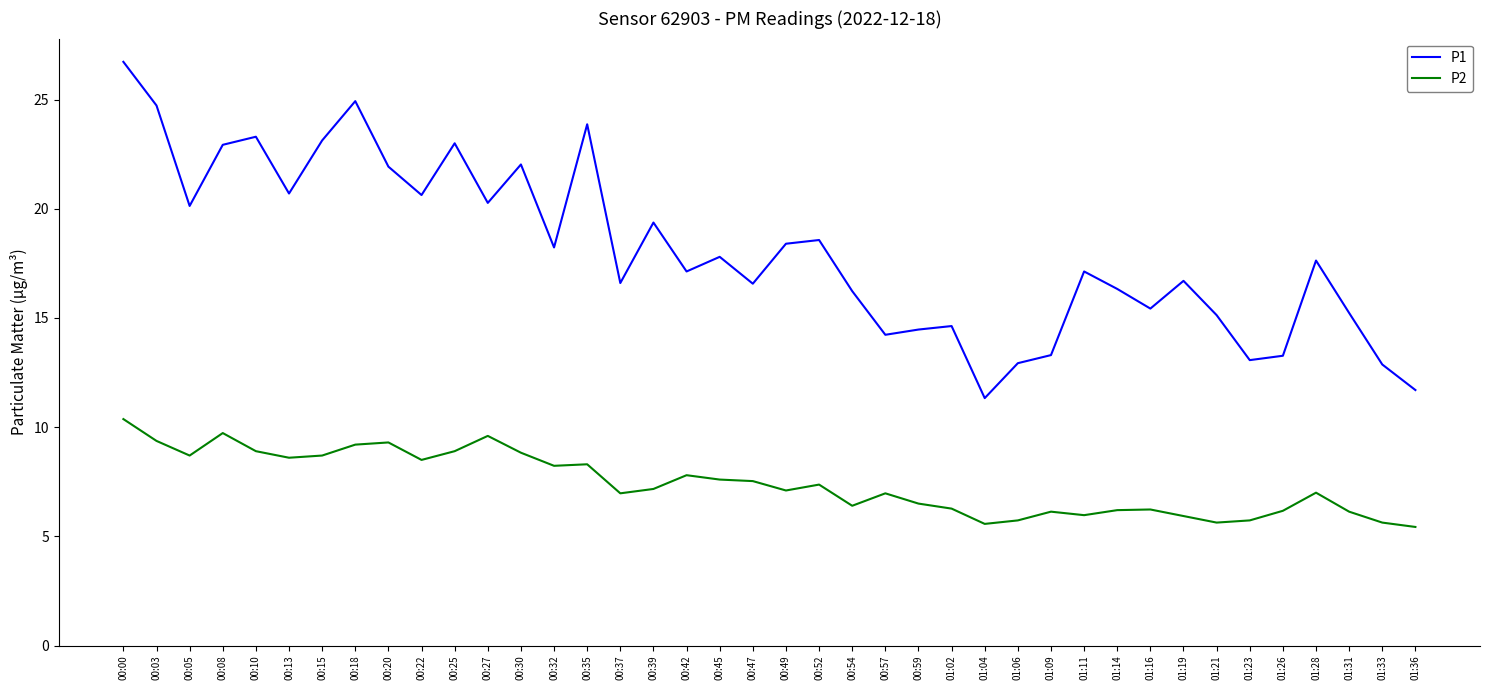

What is the maximum value shown in the chart?

26.7